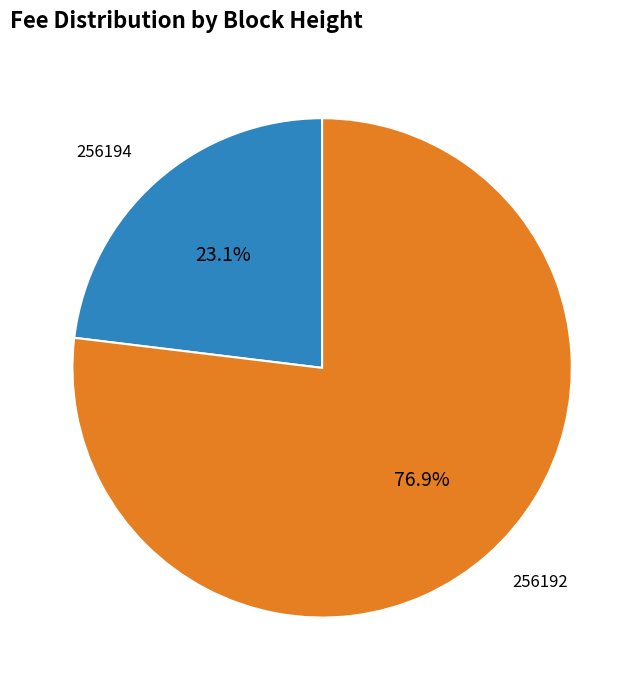

Rank the categories by value from lowest to highest.

256194, 256192